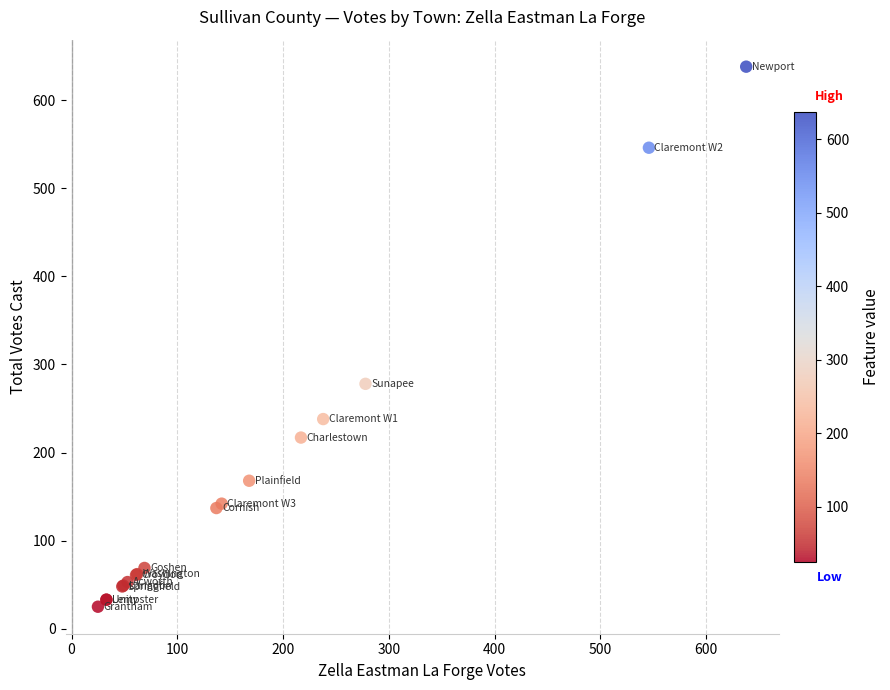

What Y value in the scatter plot is closest to 331?

278